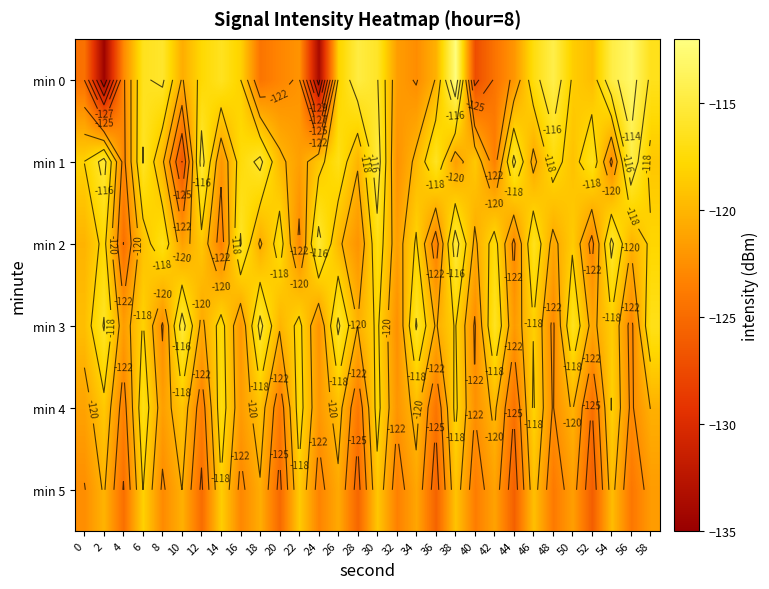

List the labels in order of min 5 value, smallest first.

52, 44, 36, 28, 20, 12, 4, 56, 48, 40, 32, 24, 16, 8, 0, 58, 50, 42, 34, 26, 18, 10, 2, 54, 46, 38, 30, 22, 14, 6